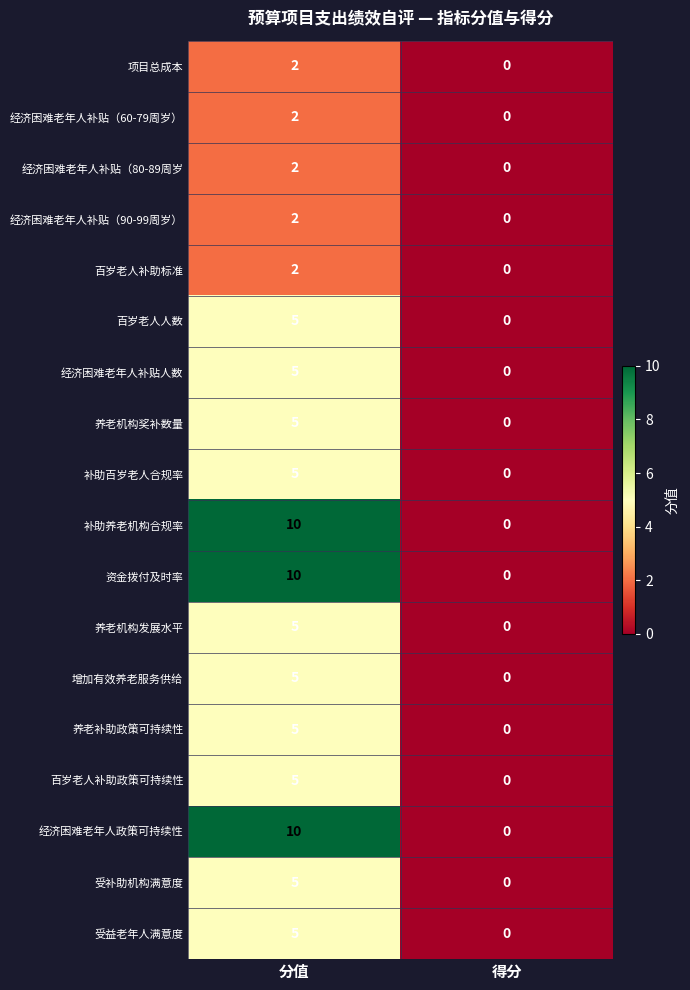

The value of 经济困难老年人补贴（60-79周岁） at 得分 is 1. True or false?

False